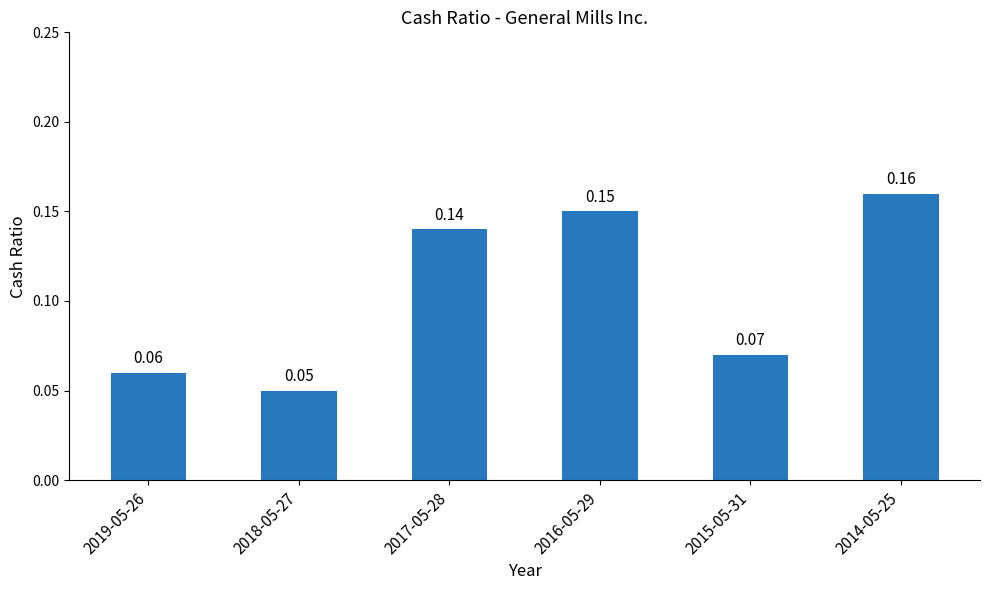

Rank the categories by value from lowest to highest.

2018-05-27, 2019-05-26, 2015-05-31, 2017-05-28, 2016-05-29, 2014-05-25